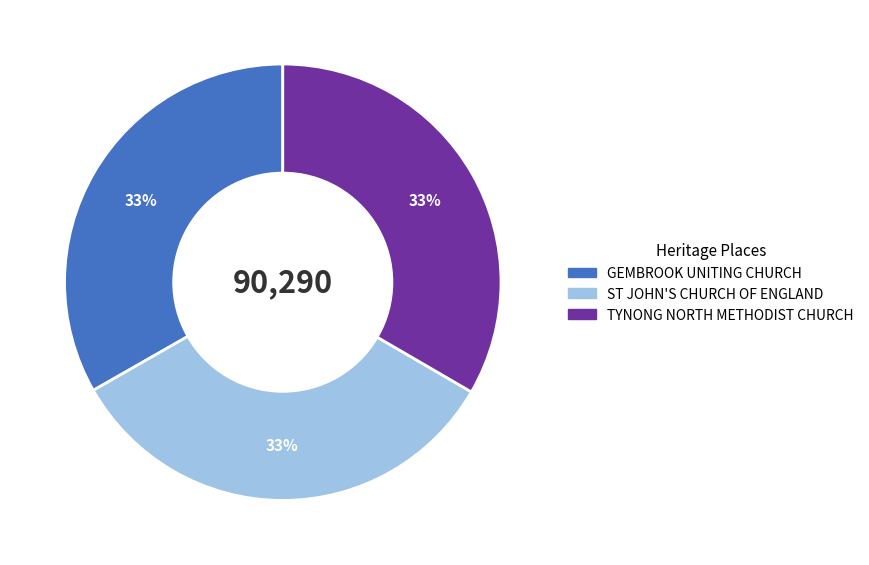

To the nearest percent, what is the average slice percentage?

33%